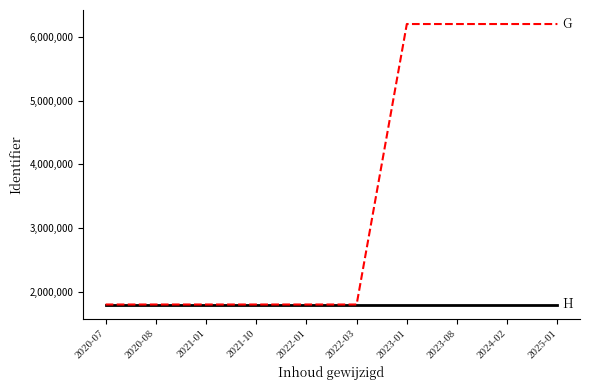

What is the total value across all series at 2021-01?

3606281